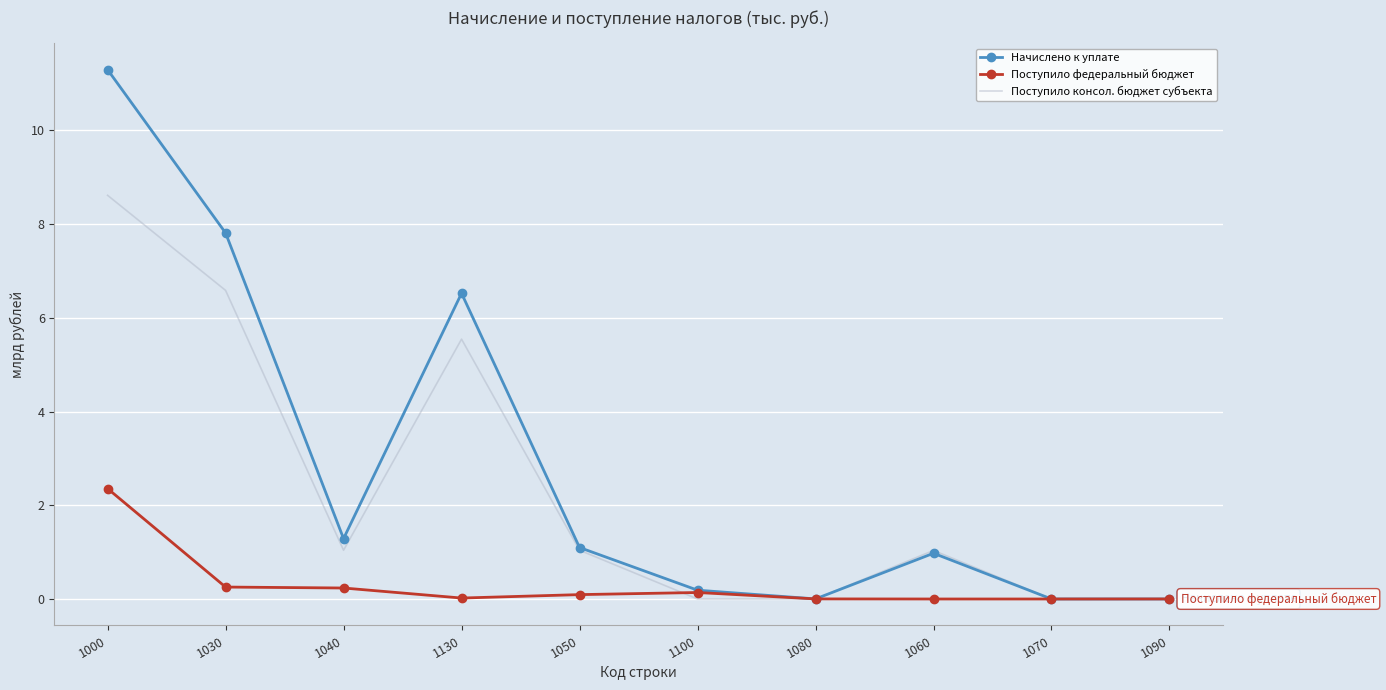

Which series has the largest total across all categories?

Начислено к уплате